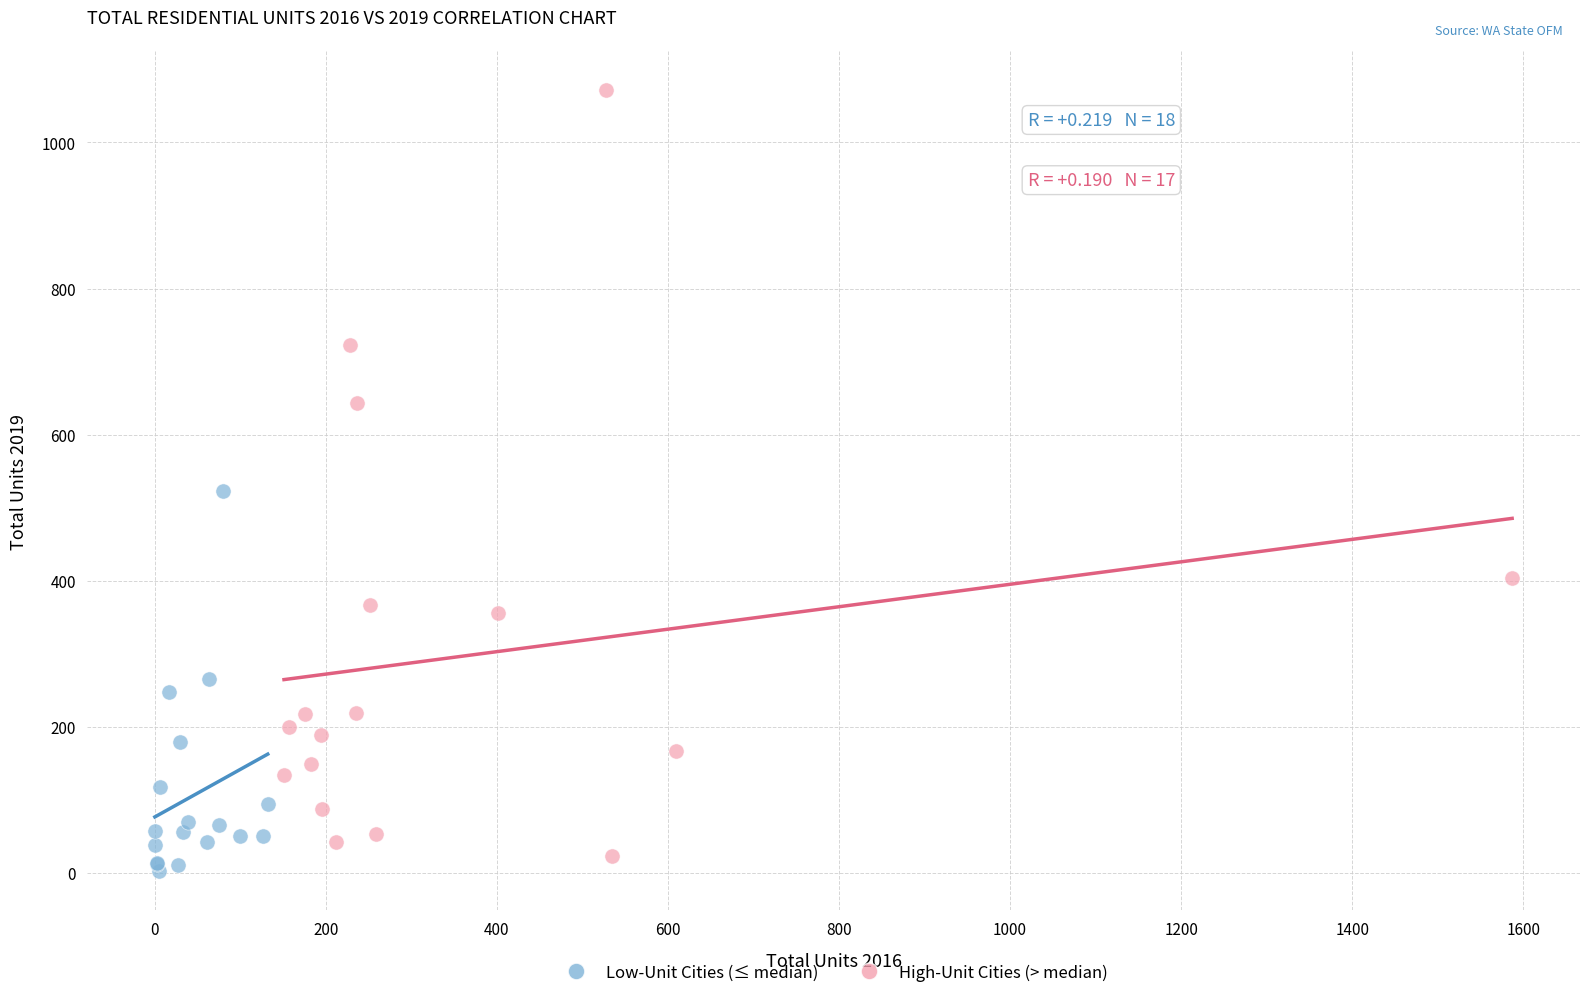

Which series has the largest Y range (max minus min)?

High-Unit Cities (> median)